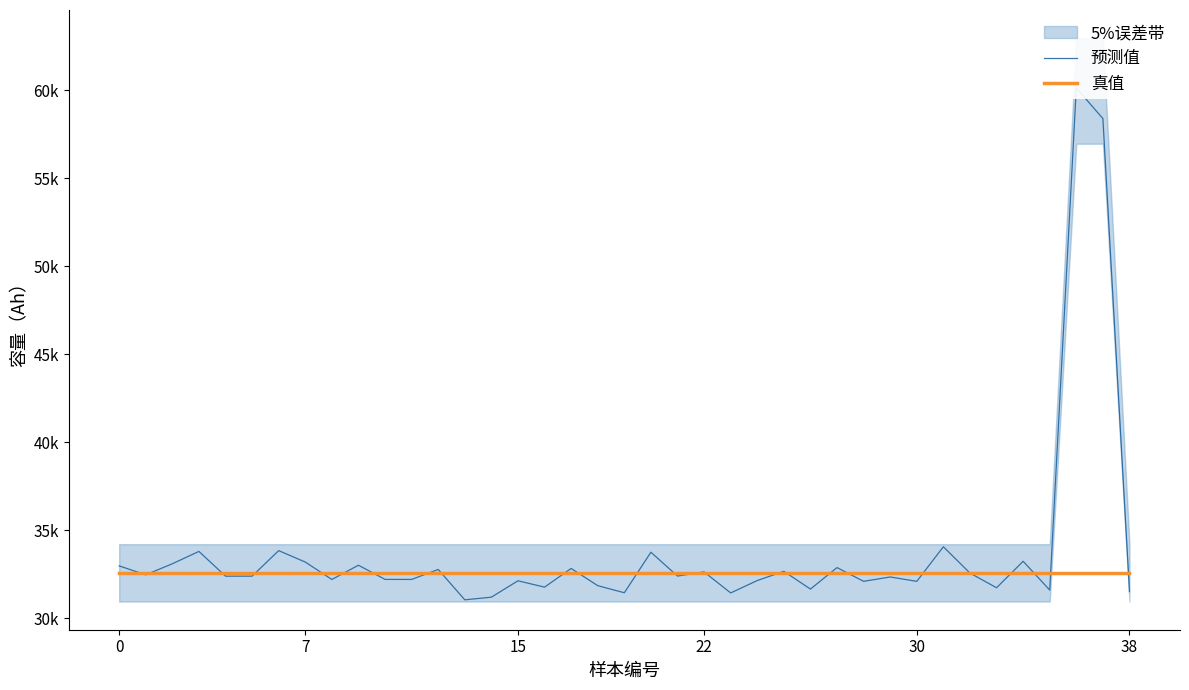

True or false: 真值 has a value of 32589.0 at 36.

True